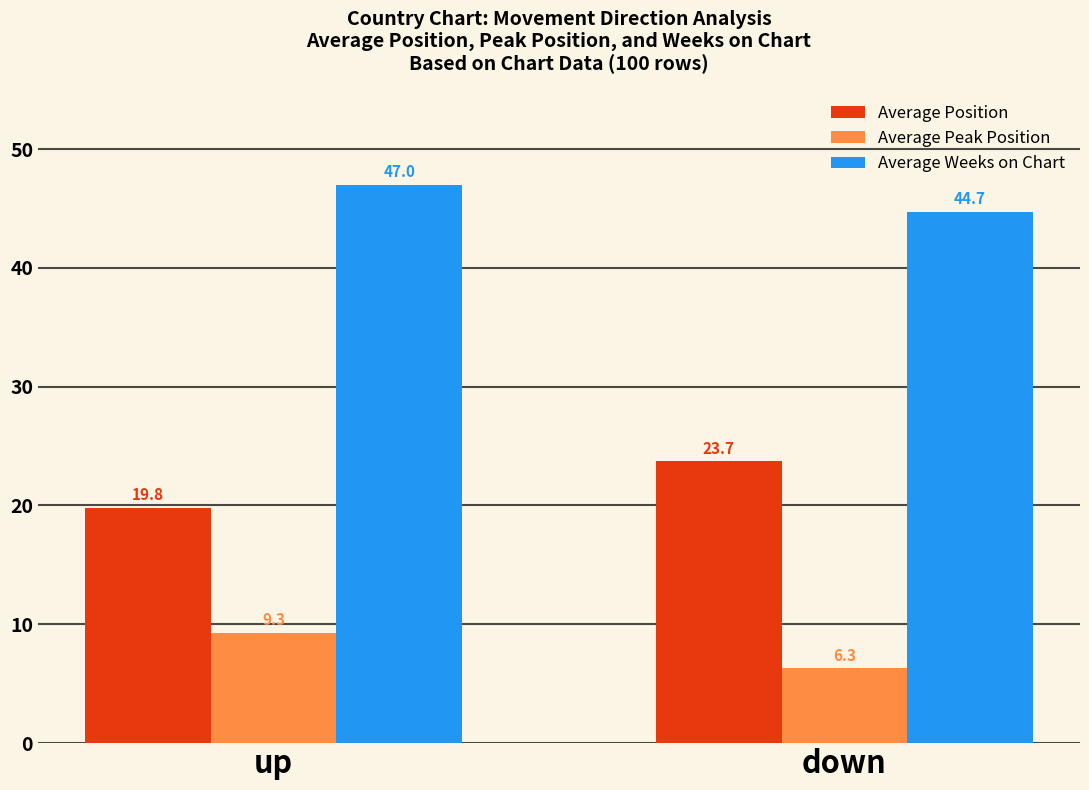

What is the label of the 1st bar from the left?

up